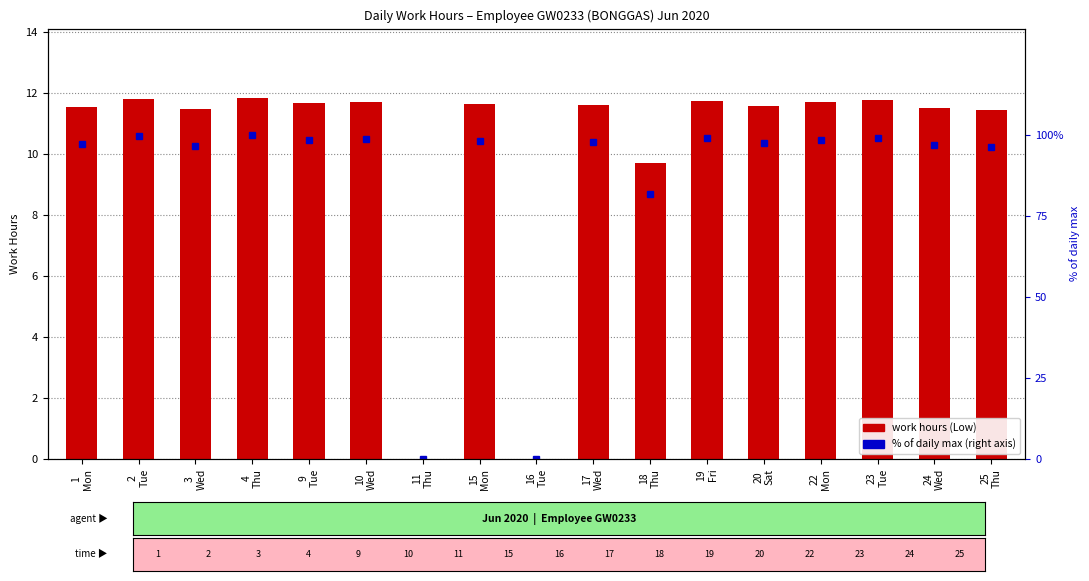

What is the highest value of the % of daily max series?

100.0